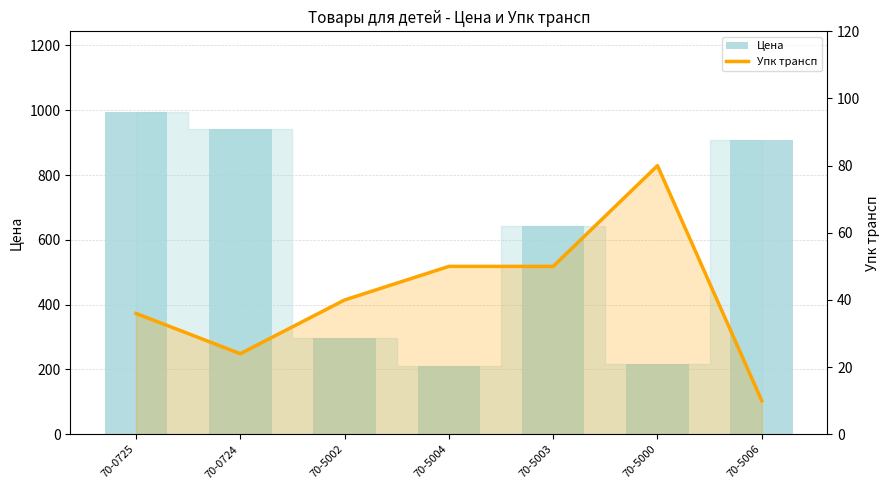

Reading left to right, extract all data points from this chart.

Цена: 994.8	942.5	297.4	210.6	644.1	216.3	907.2
Упк трансп: 36.0	24.0	40.0	50.0	50.0	80.0	10.0